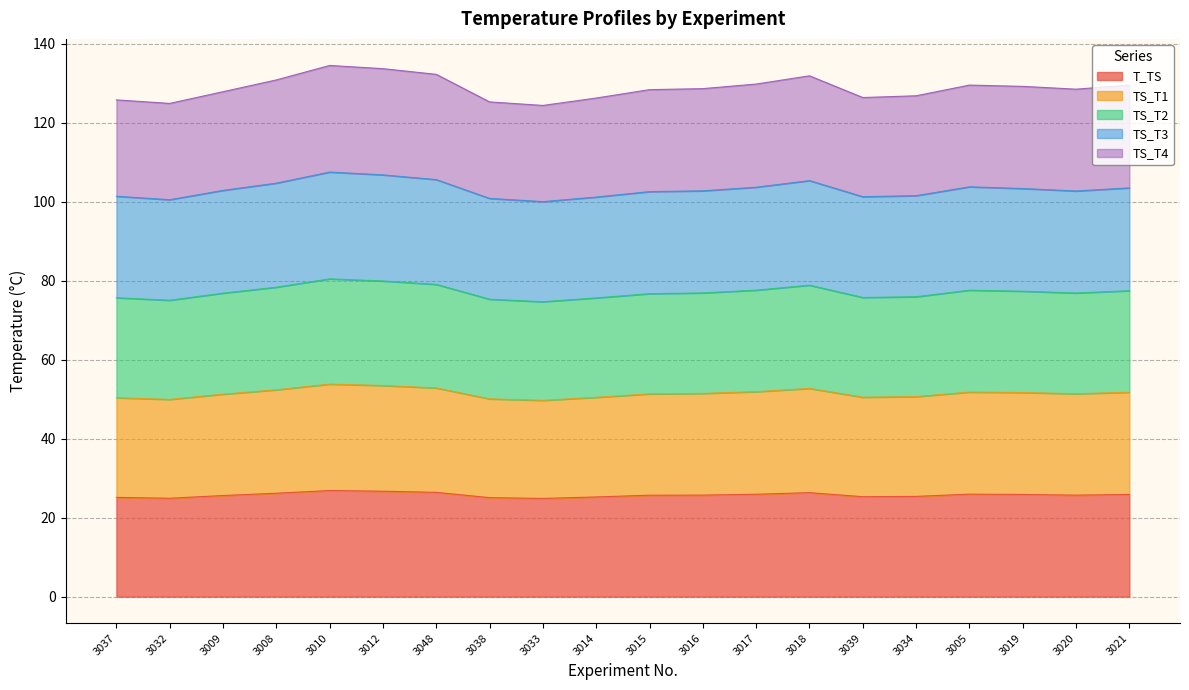

What are all the series names shown in the legend?

T_TS, TS_T1, TS_T2, TS_T3, TS_T4